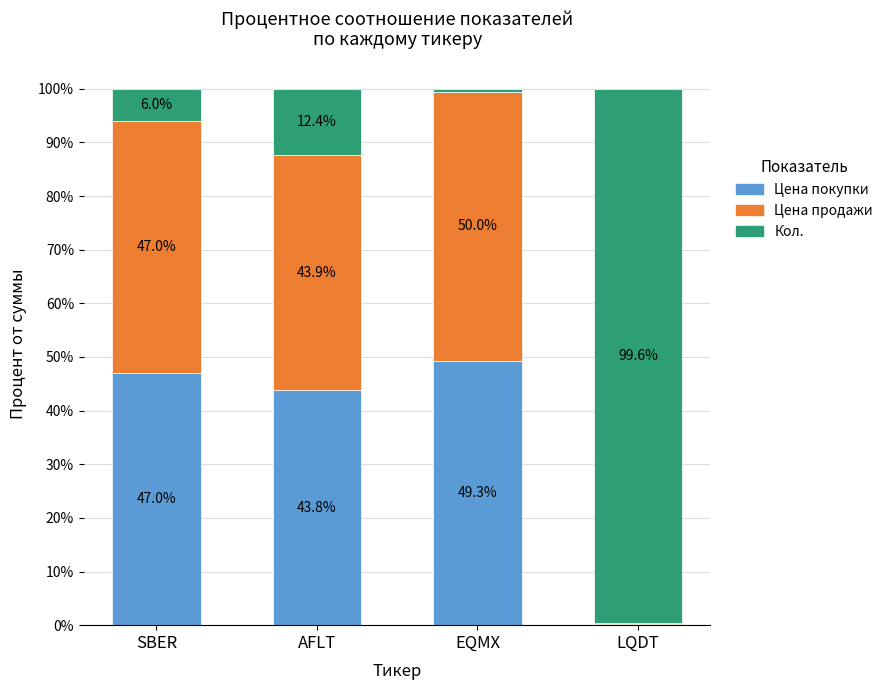

At which label does Цена покупки first exceed 46?

SBER